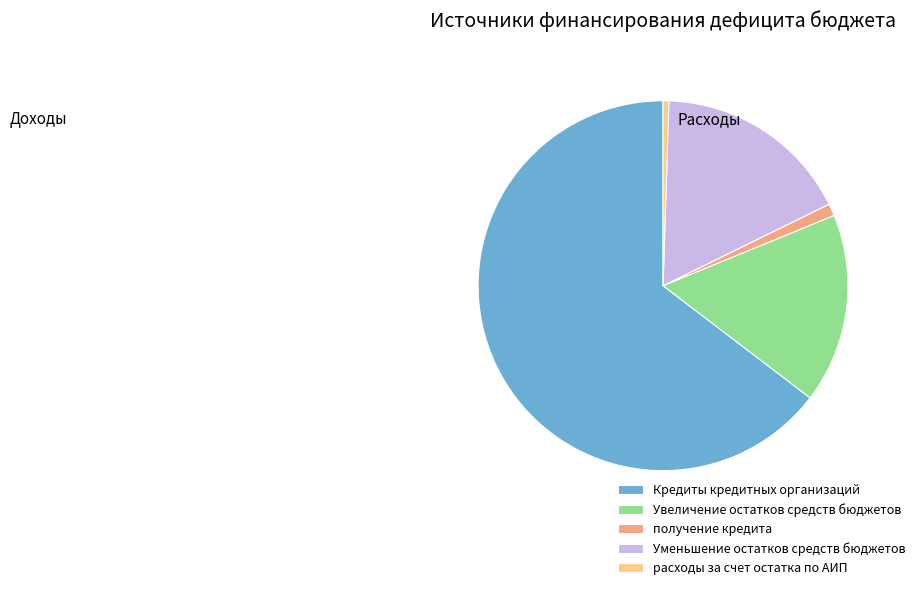

Which slice is the largest?

Кредиты кредитных организаций